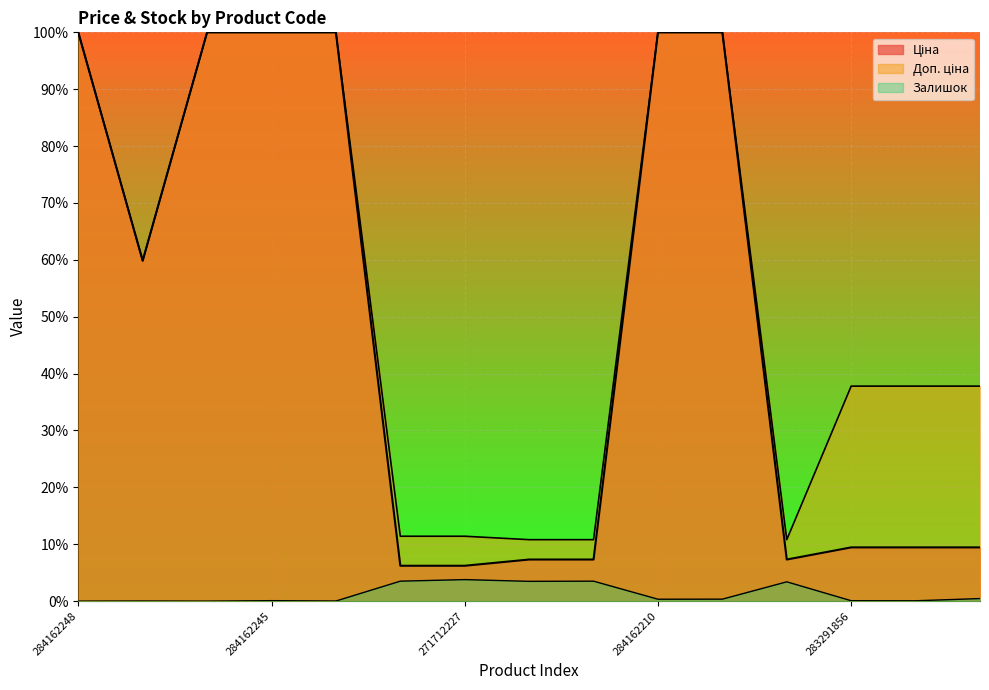

What is the maximum value shown in the chart?

1.0